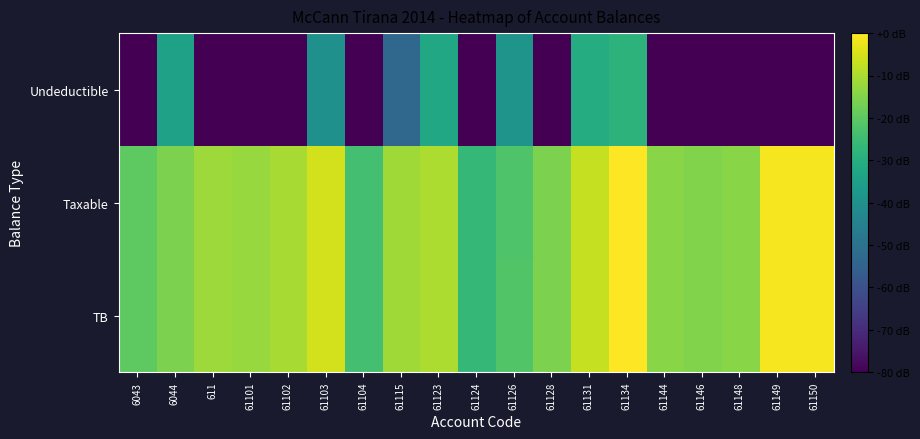

What is the total value across all series at 611?

12.3